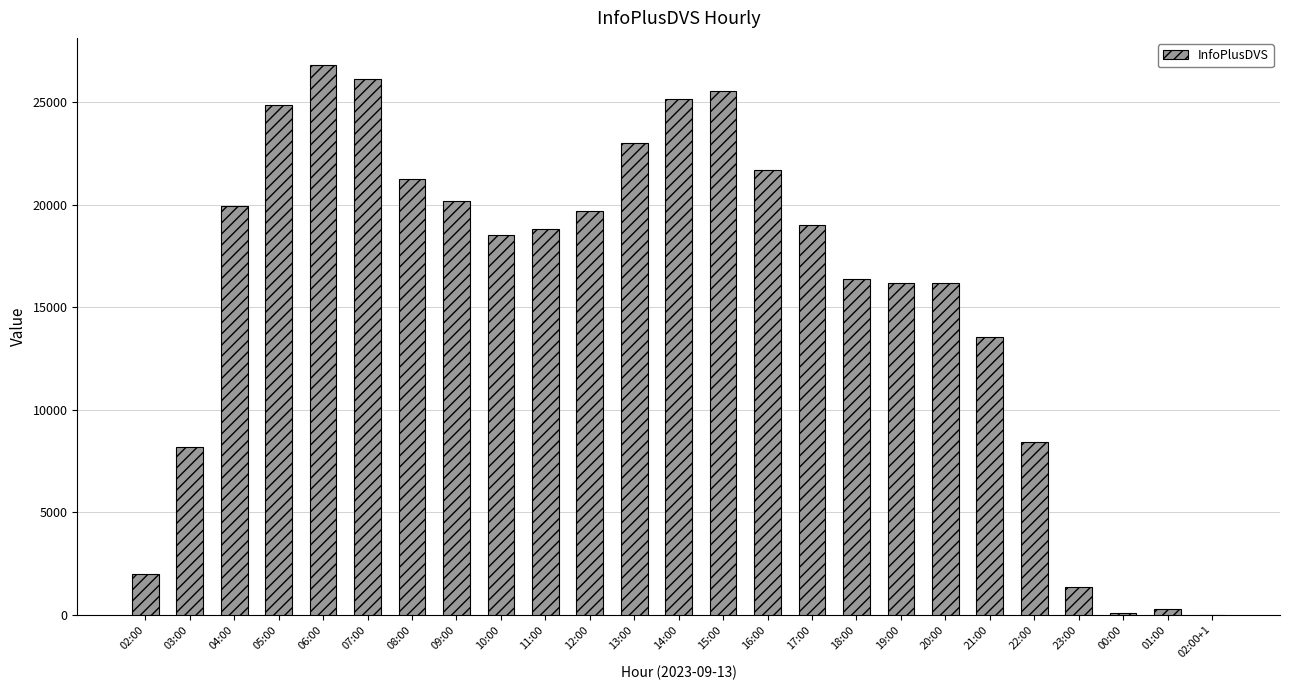

What is the average value?

15729